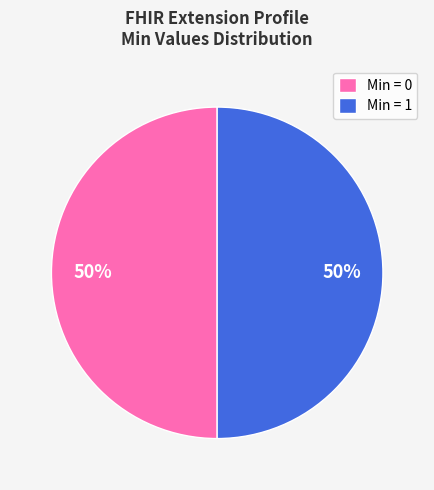

Is it true that Min = 0 is 50% of the pie?

True